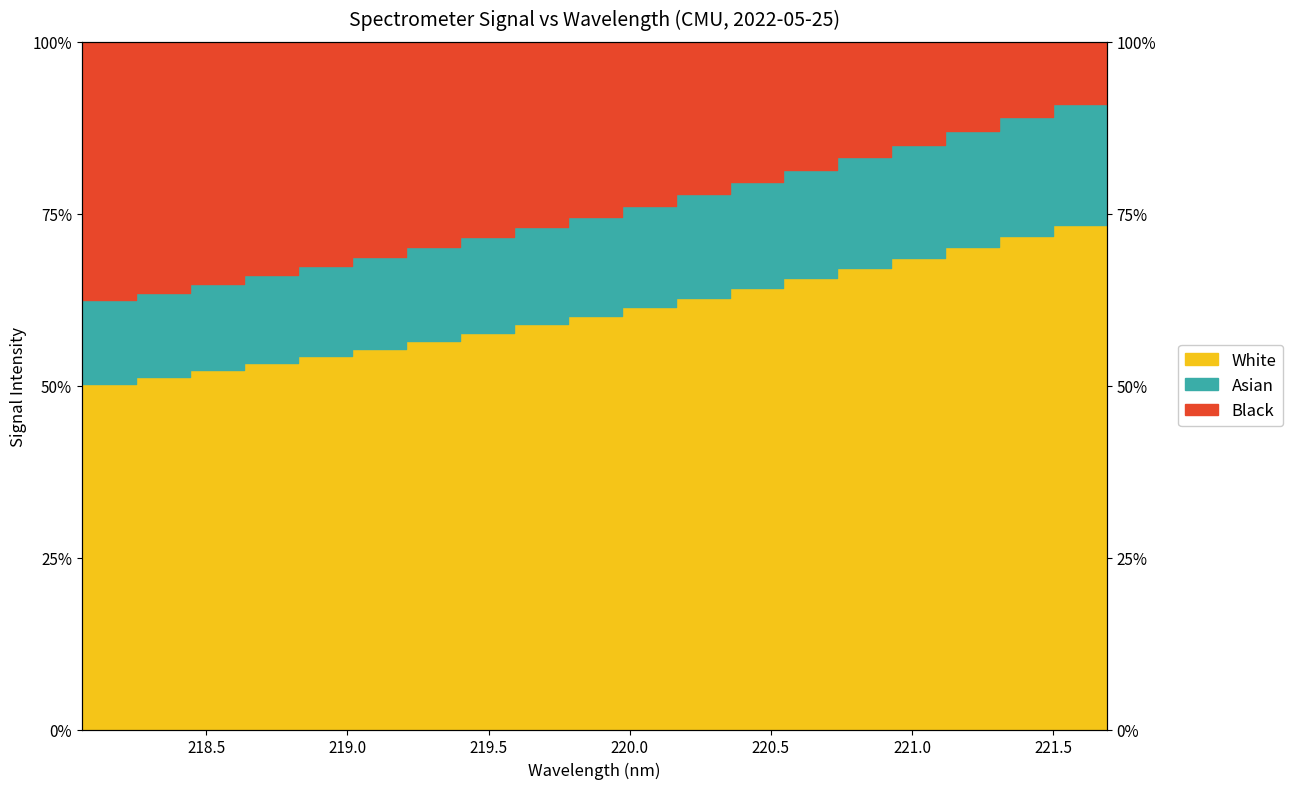

The chart shows a value of 0.7 at 221.1174. True or false?

True